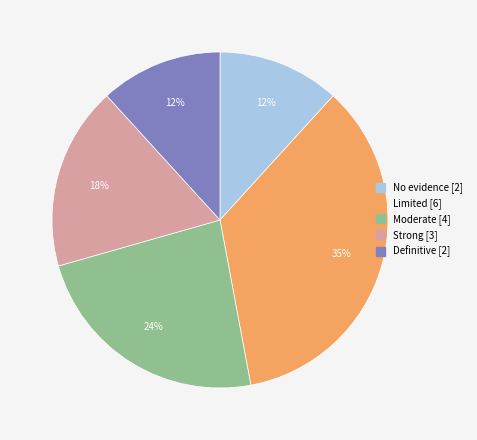

True or false: Definitive accounts for 1% of the total.

False